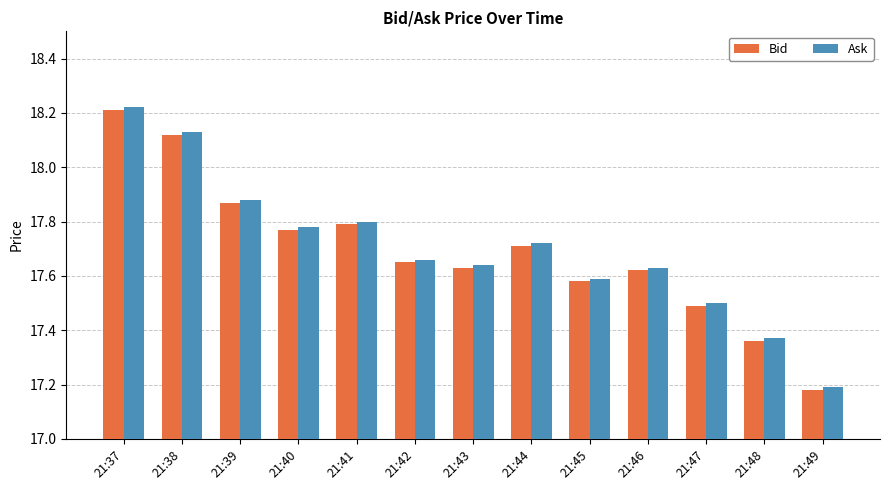

Count the Bid values in the range 17 to 18.

11